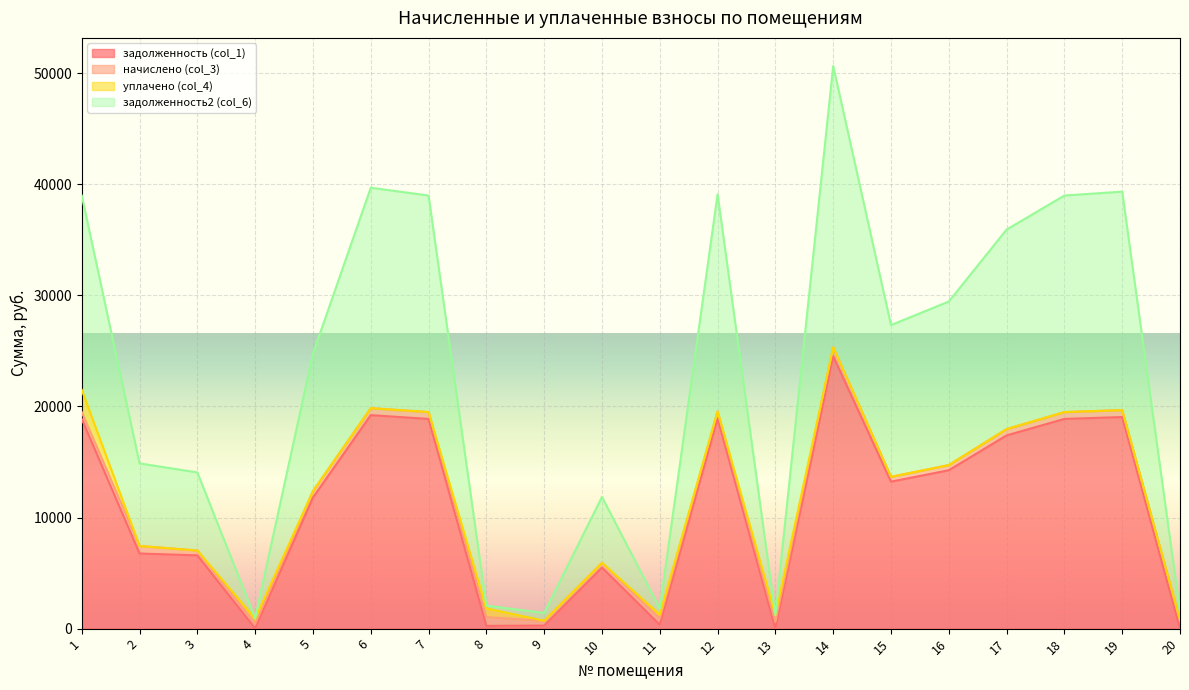

At which category is the sum across all series the highest?

14